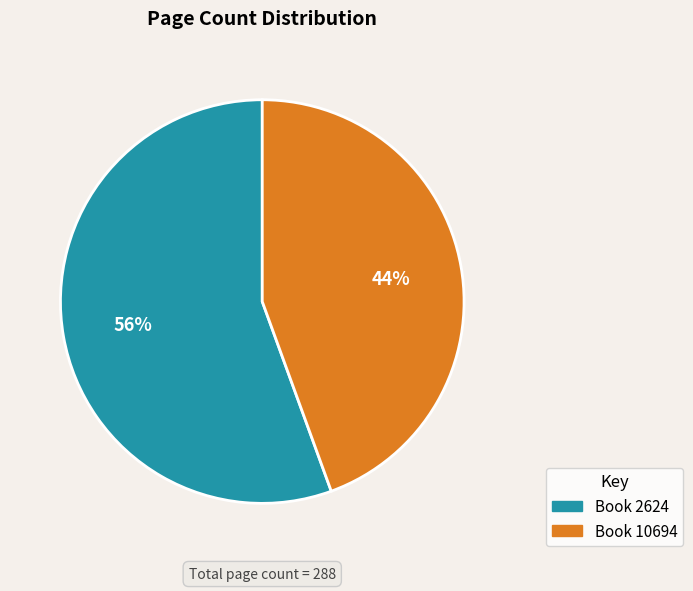

Count the number of slices in the pie.

2